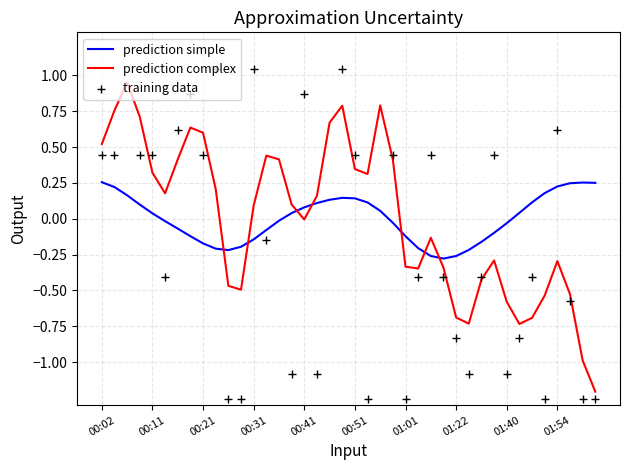

True or false: prediction simple and prediction complex intersect in this chart.

True